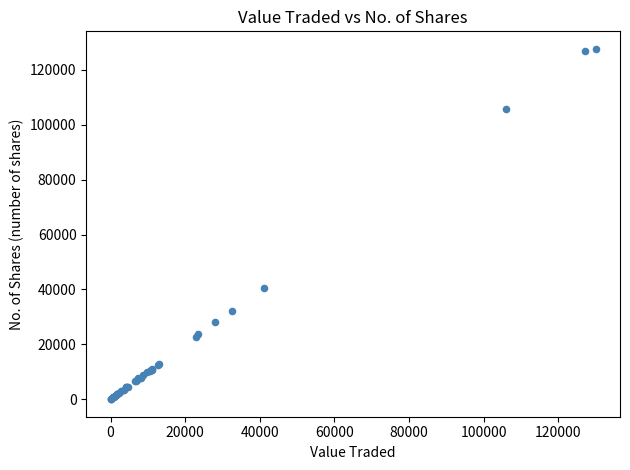

What Y value in the scatter plot is closest to 63836?

40478